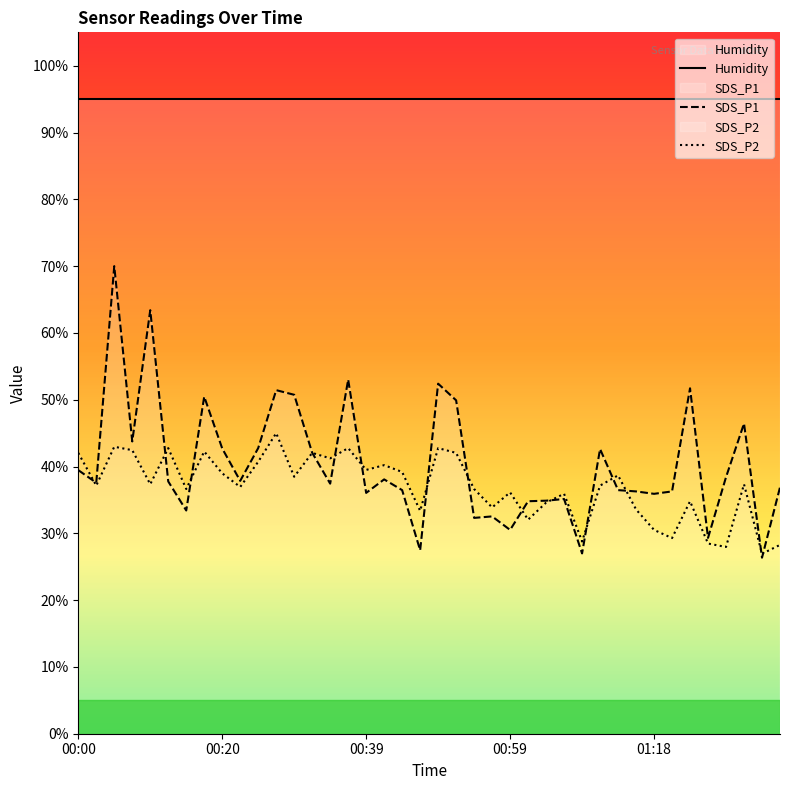

How many interior local peaks does the SDS_P1 series have?

12